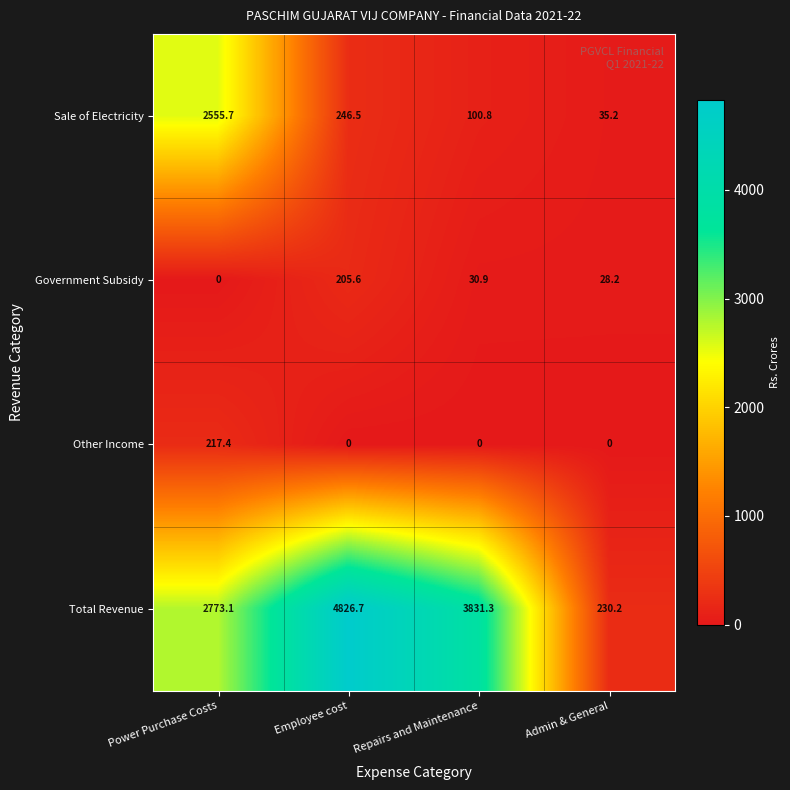

The Other Income series shows -104.1 at Repairs and Maintenance. True or false?

False